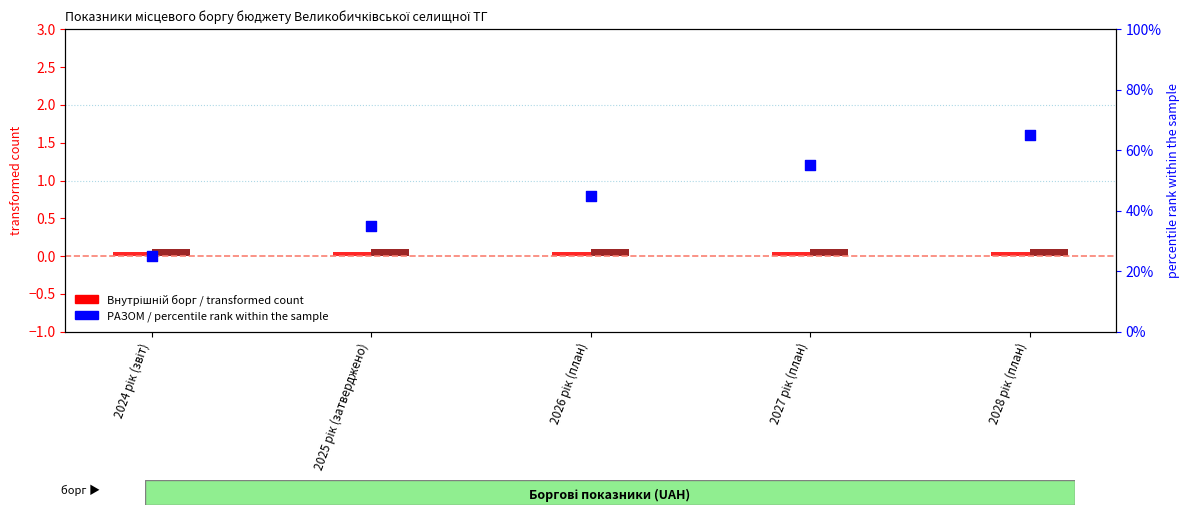

Which series has the largest Y range (max minus min)?

РАЗОМ у національній валюті